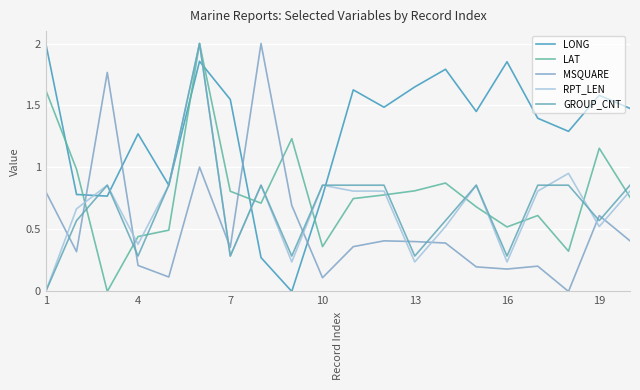

After their last crossing, which series has the higher values: LONG or RPT_LEN?

LONG